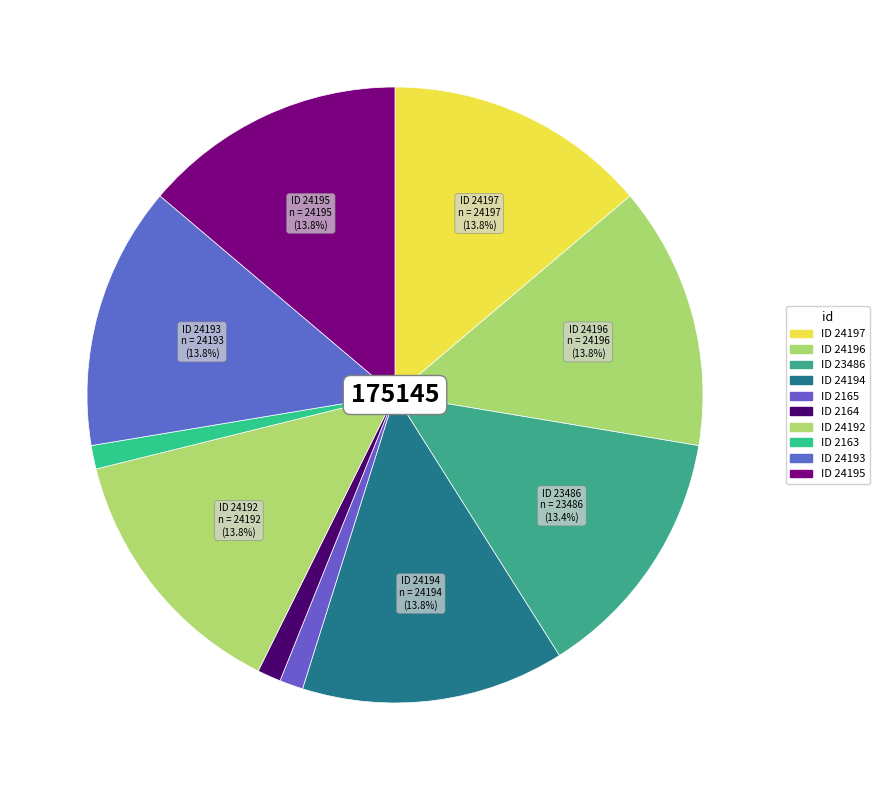

Count the number of slices in the pie.

10